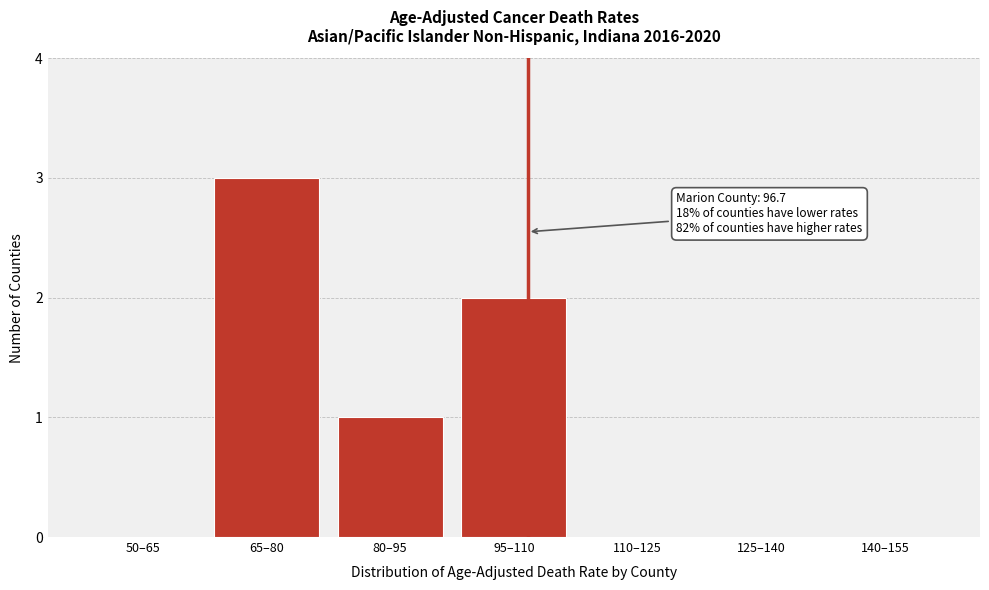

Reading right to left, extract all data points from this chart.

140–155=0	125–140=0	110–125=0	95–110=2	80–95=1	65–80=3	50–65=0